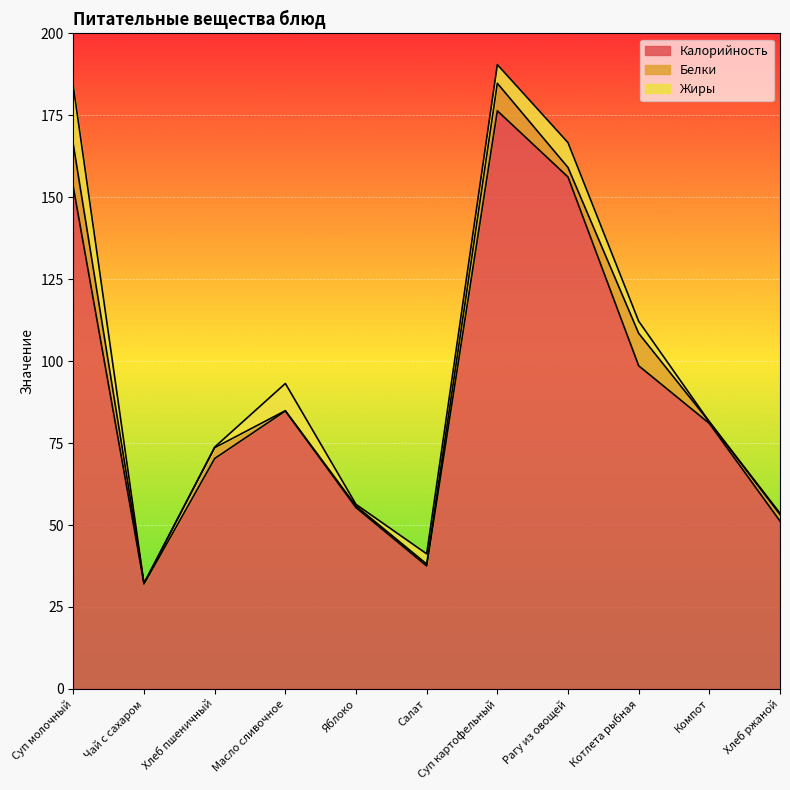

Reading left to right, what are all the values shown in this chart?

Калорийность: Суп молочный=153.0	Чай с сахаром=32.0	Хлеб пшеничный=70.3	Масло сливочное=84.8	Яблоко=55.3	Салат=37.5	Суп картофельный=176.4	Рагу из овощей=156.2	Котлета рыбная=98.6	Компот=81.0	Хлеб ржаной=51.2
Белки: Суп молочный=13.0	Чай с сахаром=0.2	Хлеб пшеничный=3.3	Масло сливочное=0.1	Яблоко=0.5	Салат=0.6	Суп картофельный=8.4	Рагу из овощей=2.9	Котлета рыбная=9.9	Компот=0.5	Хлеб ржаной=2.0
Жиры: Суп молочный=17.7	Чай с сахаром=0.0	Хлеб пшеничный=0.2	Масло сливочное=8.3	Яблоко=0.5	Салат=3.1	Суп картофельный=5.7	Рагу из овощей=7.6	Котлета рыбная=3.7	Компот=0.0	Хлеб ржаной=0.4